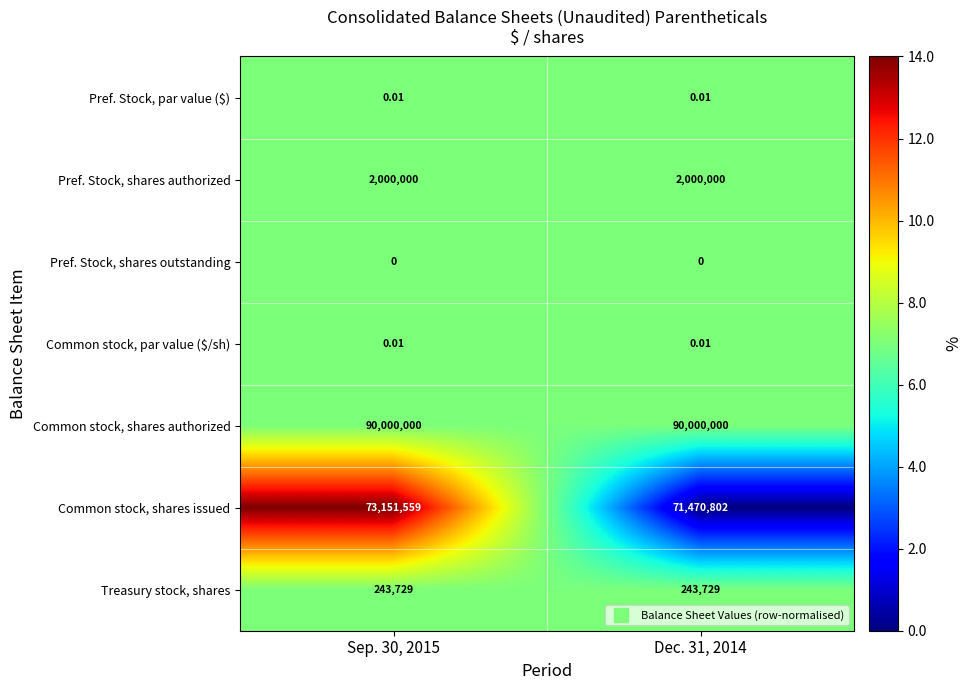

How many series are shown in this chart?

7